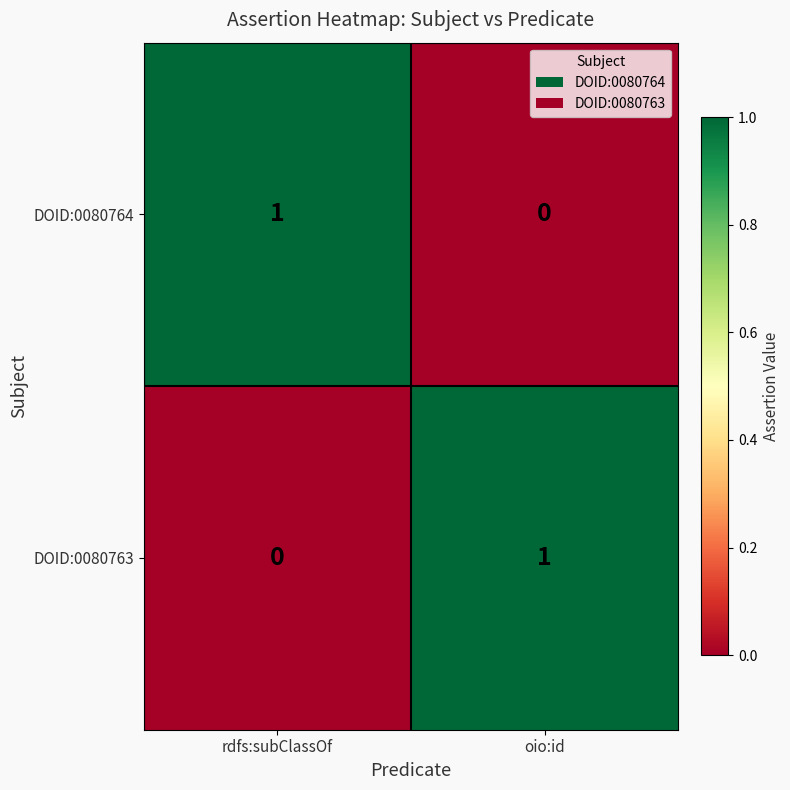

List the labels in order of DOID:0080764 value, smallest first.

oio:id, rdfs:subClassOf